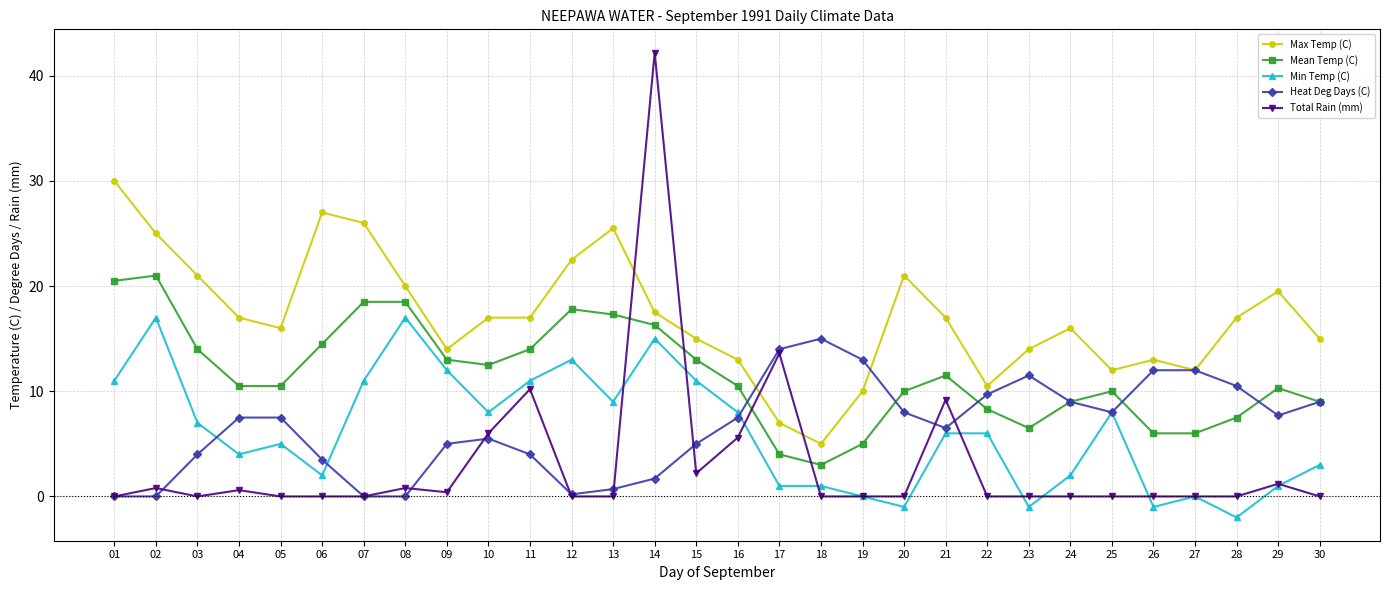

What is the smallest value displayed?

-2.0